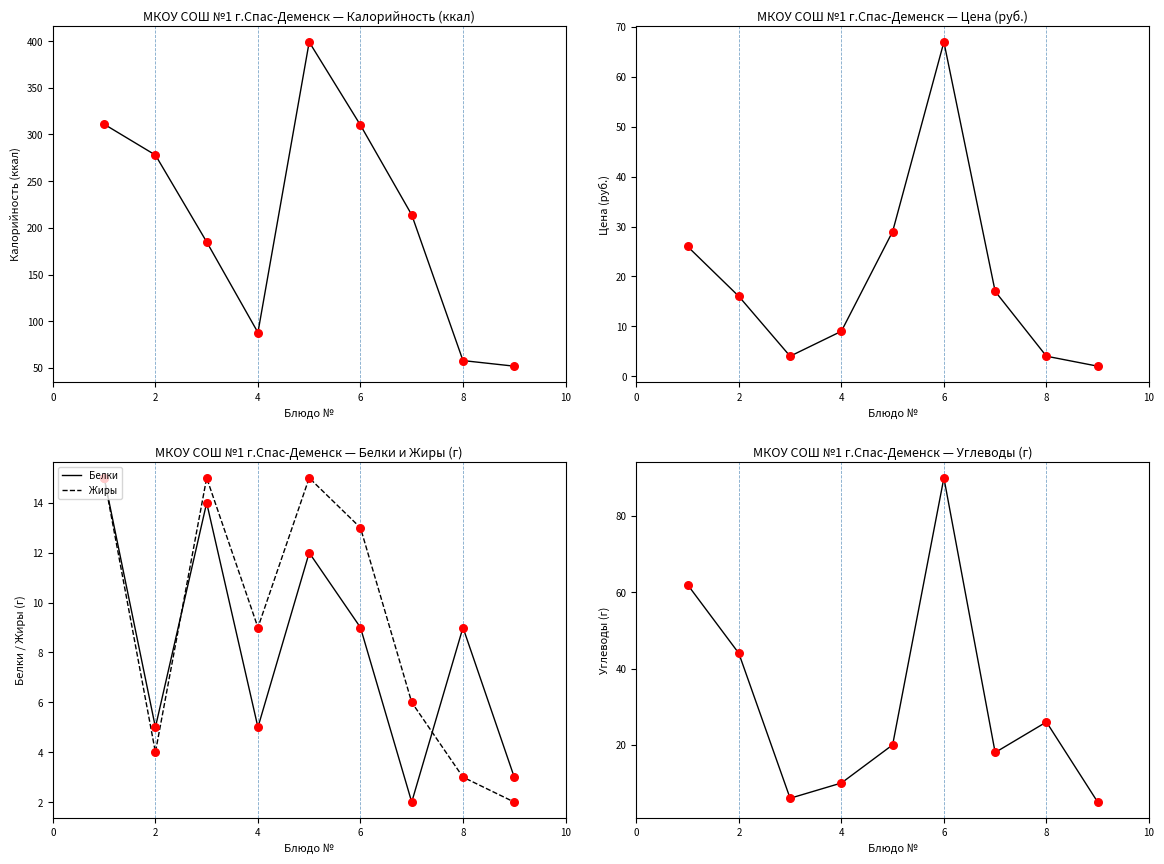

Which series reaches the maximum Y coordinate?

Калорийность